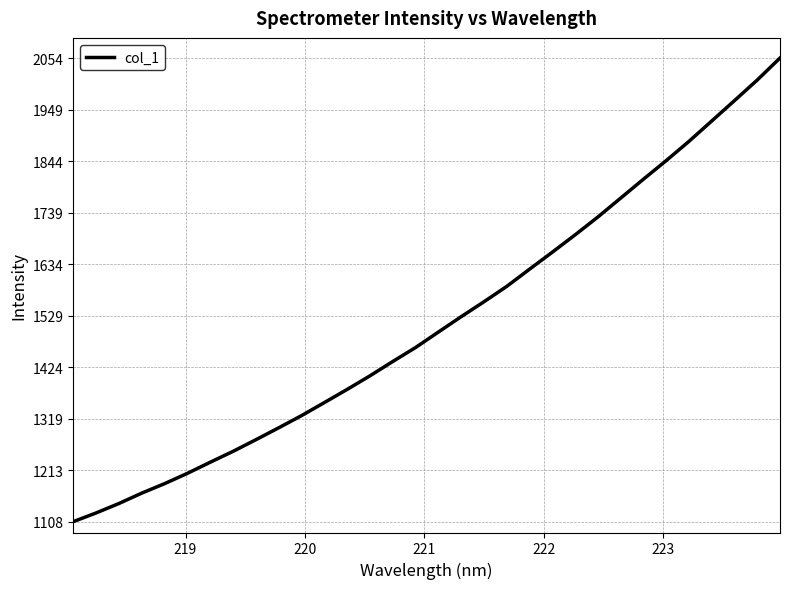

Count the number of values greater than 1494.

16